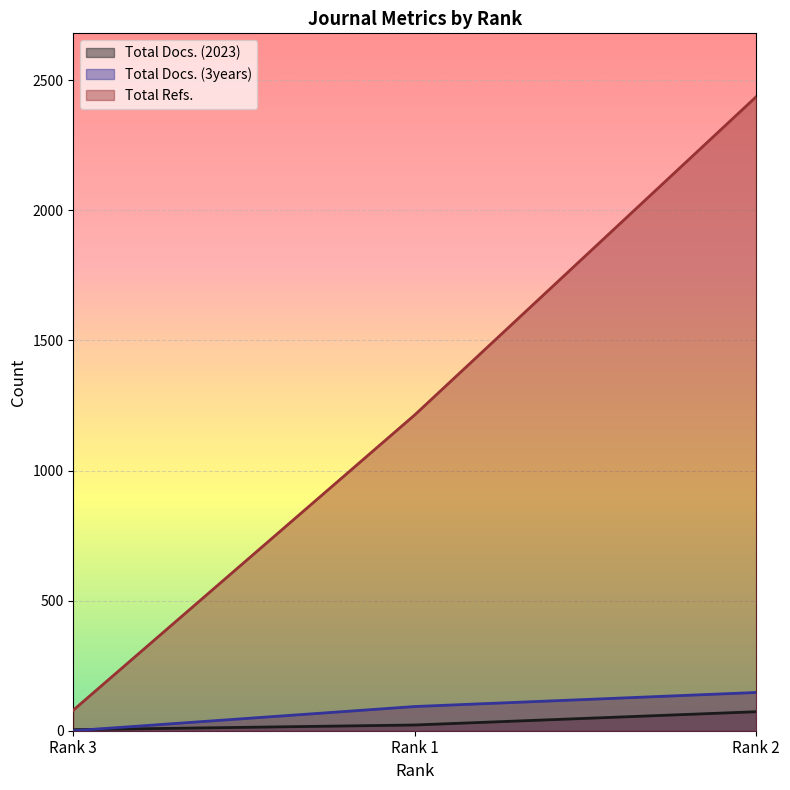

Where does the Total Docs. (2023) series first go above 22?

Rank 2